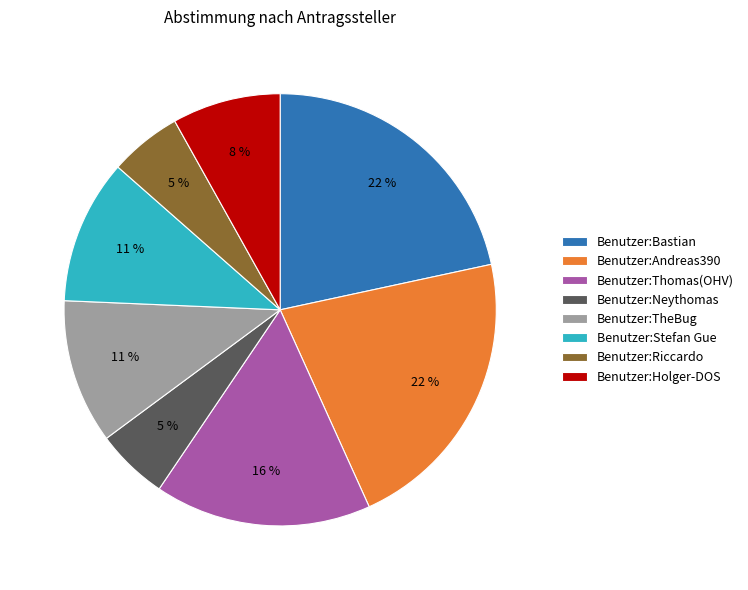

Is there a majority slice in this chart?

No